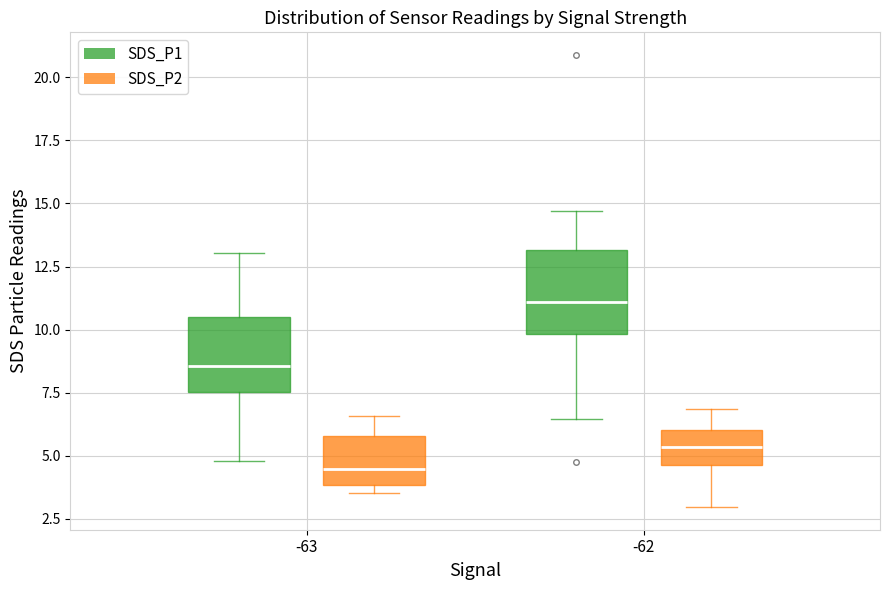

Which box's median line is the highest?

-62 (SDS_P1)